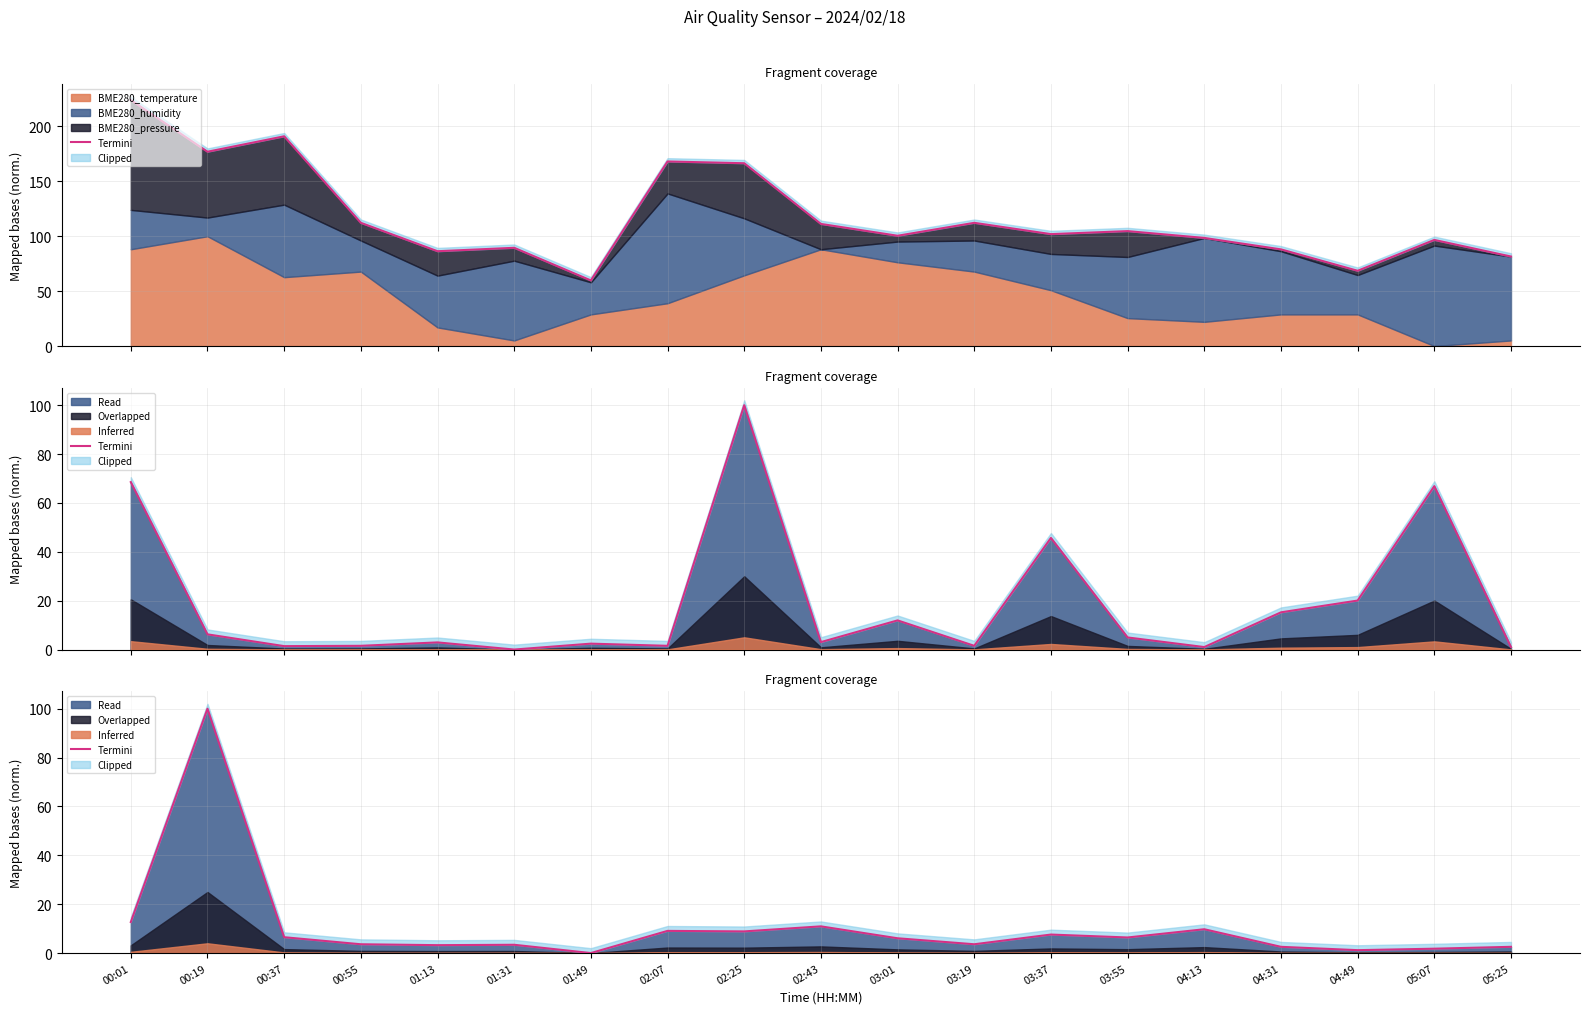

Where is the first local maximum?

00:19